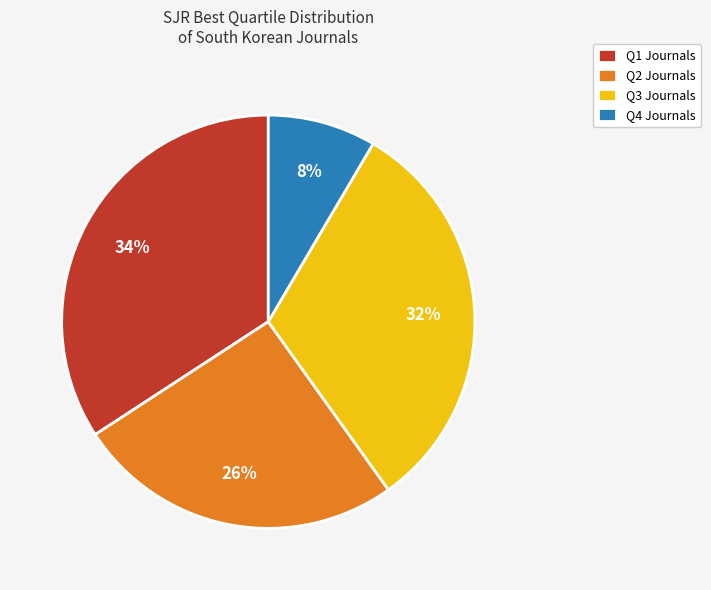

To the nearest percent, what is the difference between the largest and smallest slice percentages?

26%